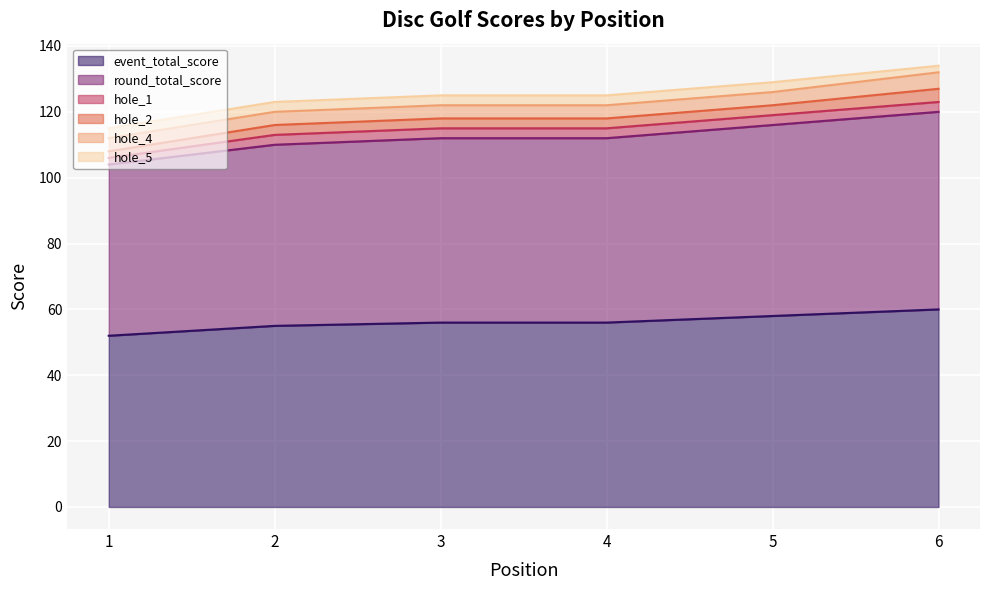

What is the value of the hole_1 point at the 5th from the left?

3